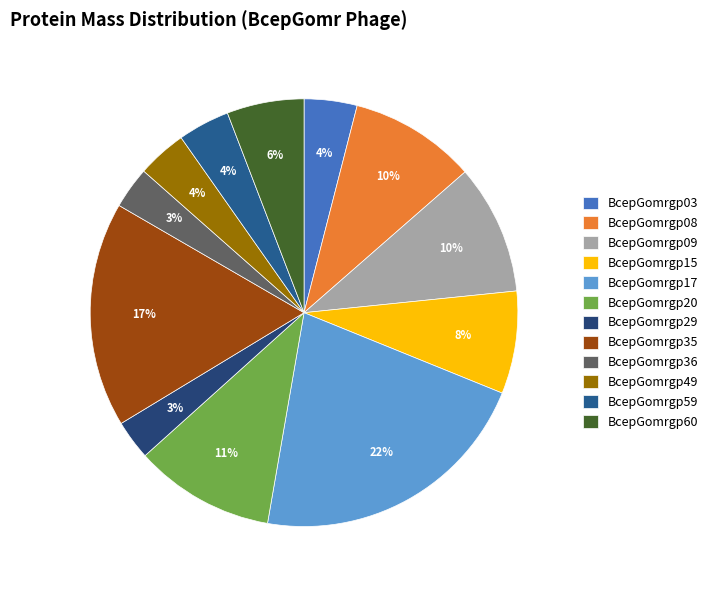

How much of the chart is everything except BcepGomrgp15?

92.2%